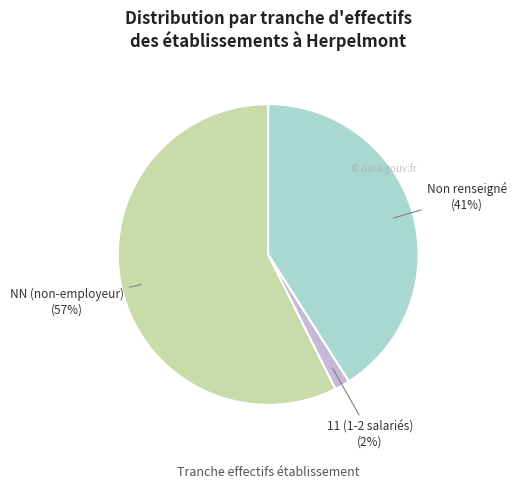

How many segments does this pie chart have?

3